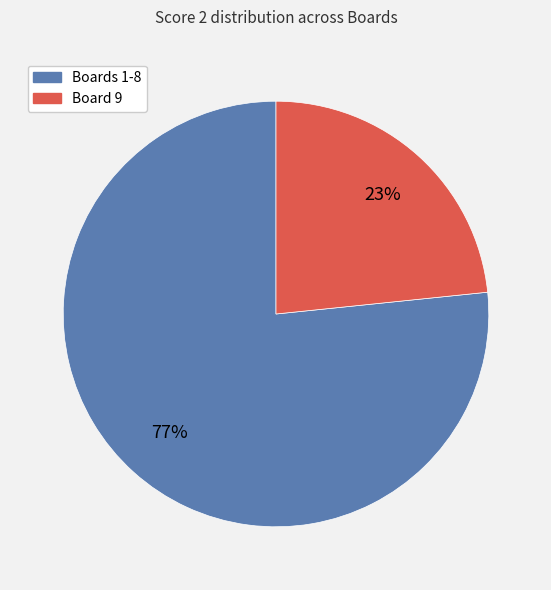

Rank the categories by value from highest to lowest.

Boards 1-8, Board 9